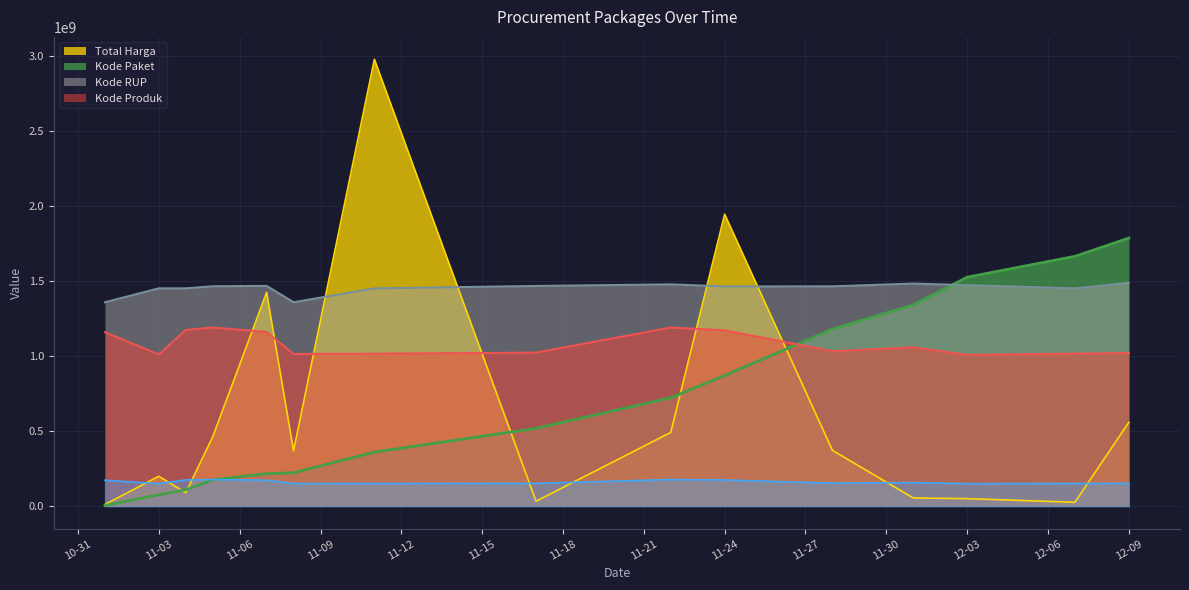

What is the sum of all Kode Paket values?

10797953105.7